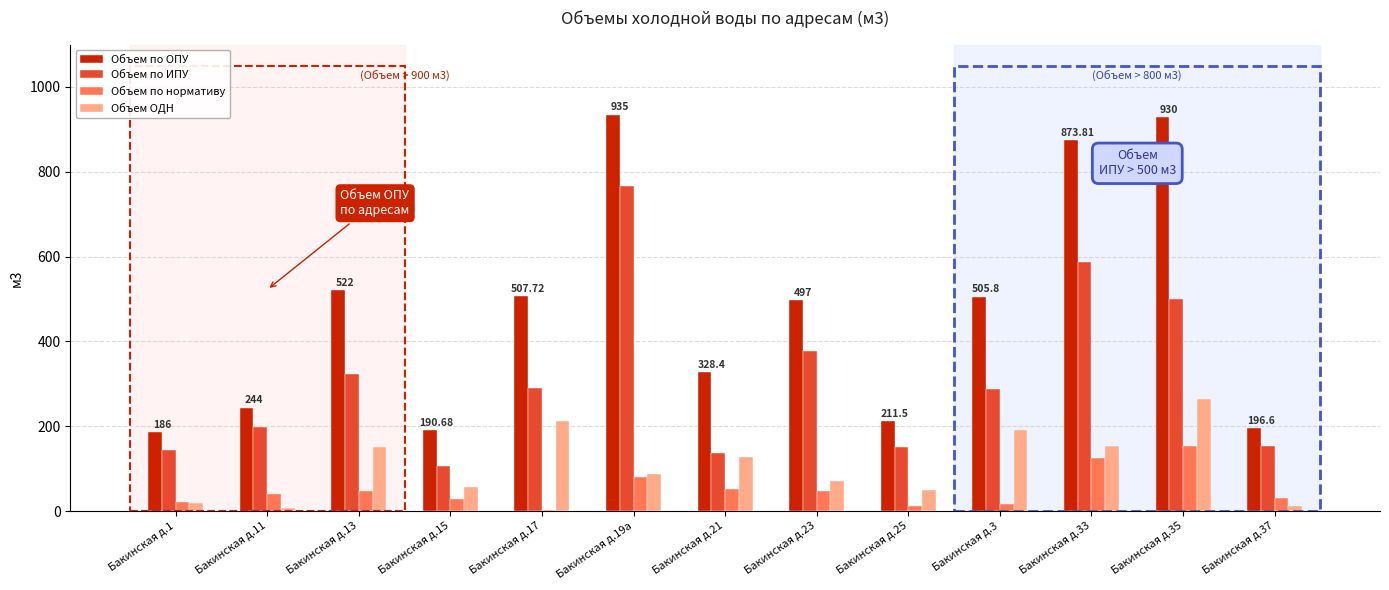

How many data points in Объем по ИПУ are above 286?

7